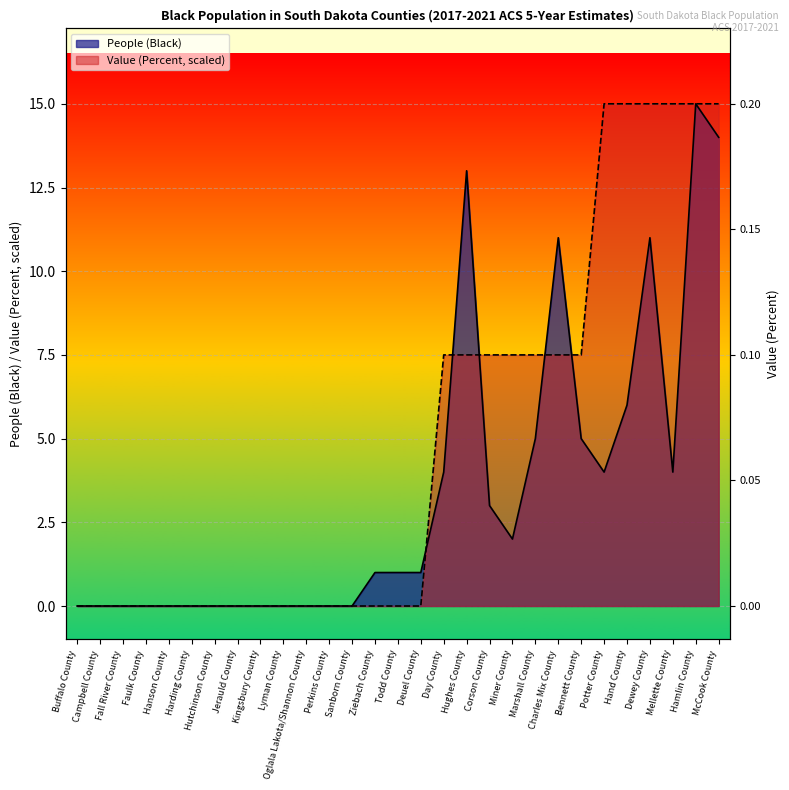

How many lines are shown in the chart?

2